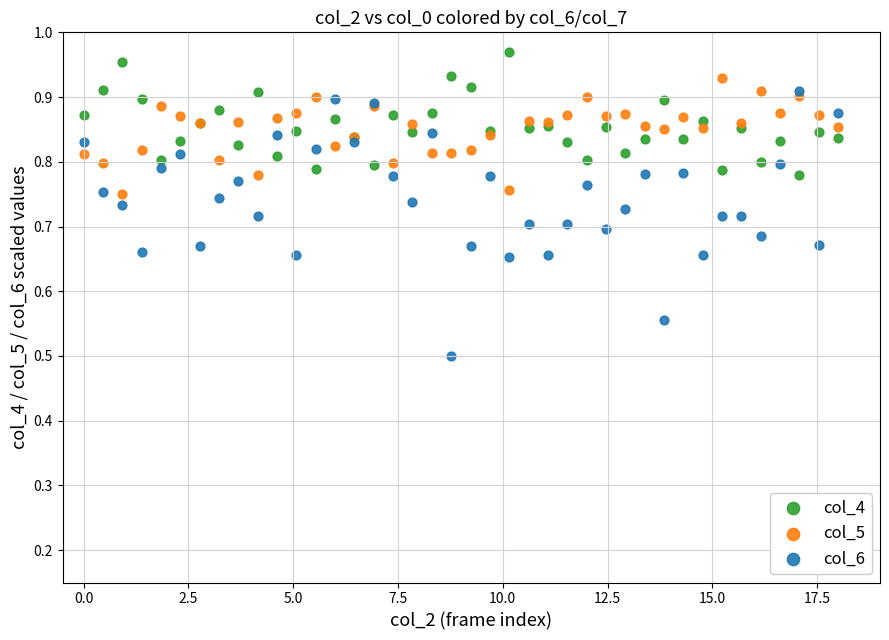

Which series contains the highest Y value?

col_4